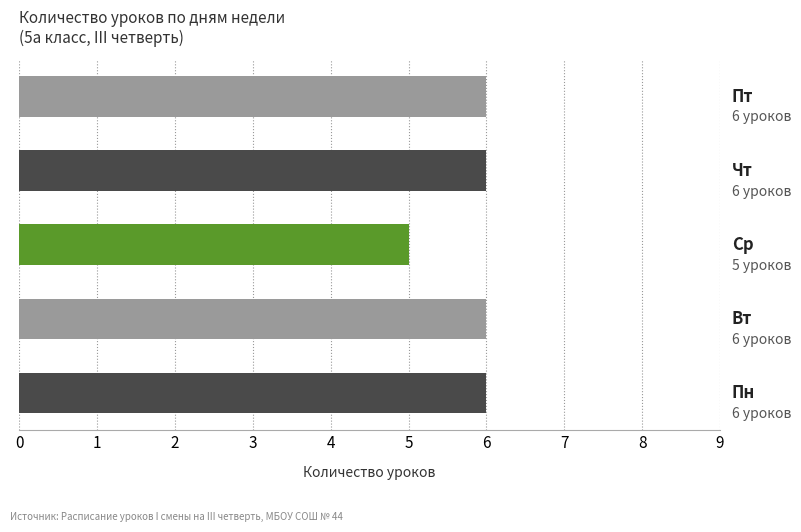

What is the average value?

6